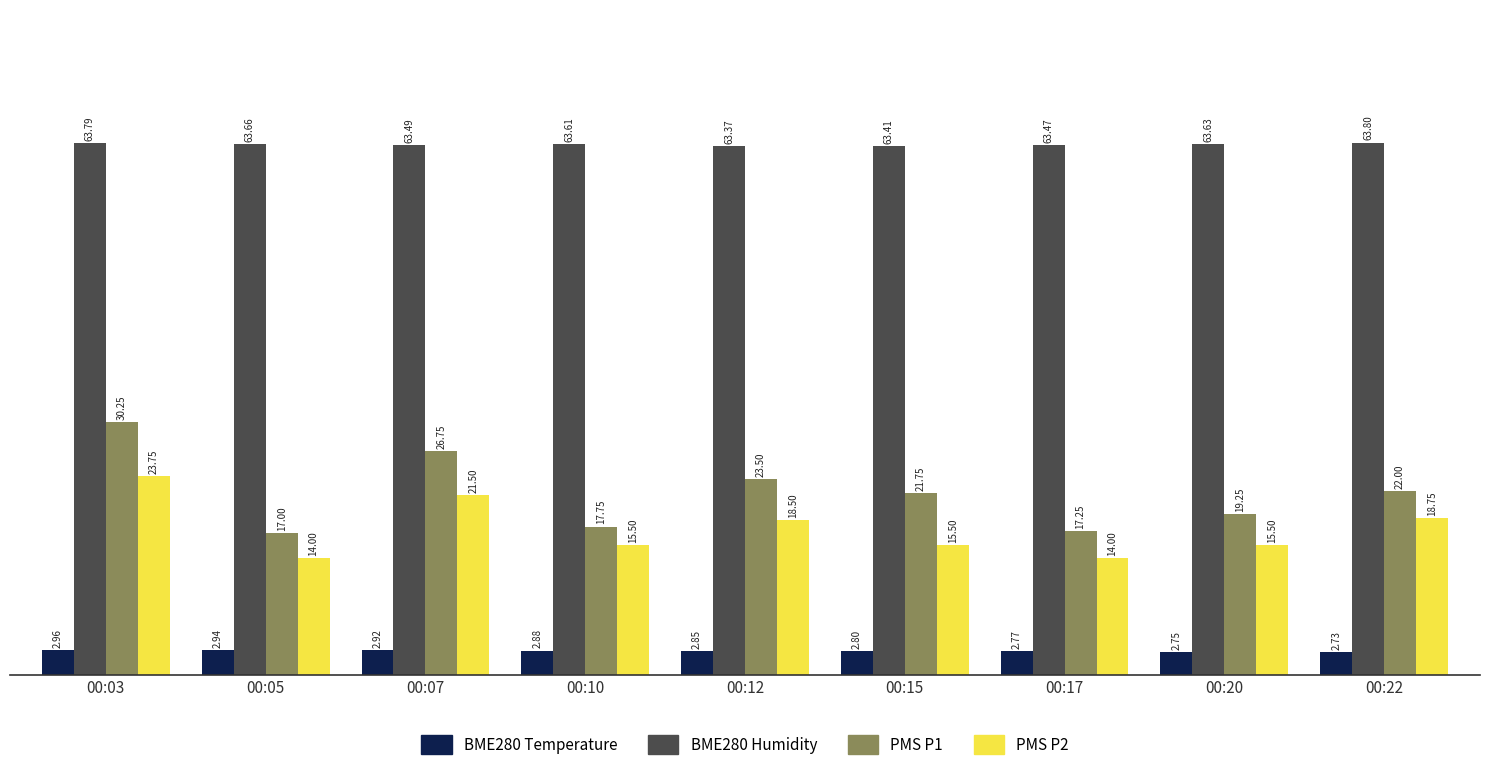

What is the spread (max minus min) of values at 00:15?

60.6